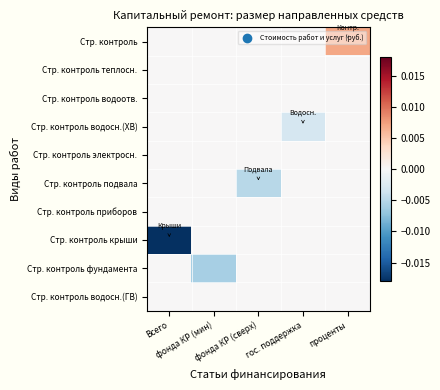

Which series has the largest total across all categories?

Стр. контроль